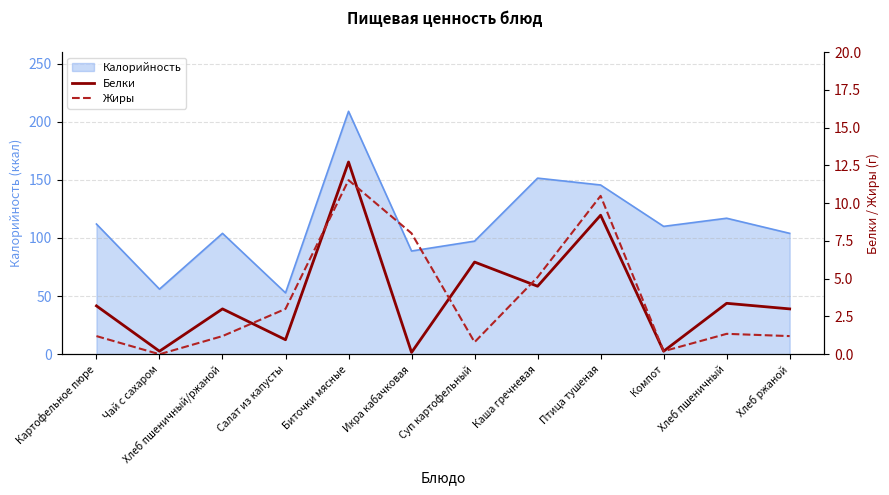

At which label does Жиры reach its peak?

Биточки мясные